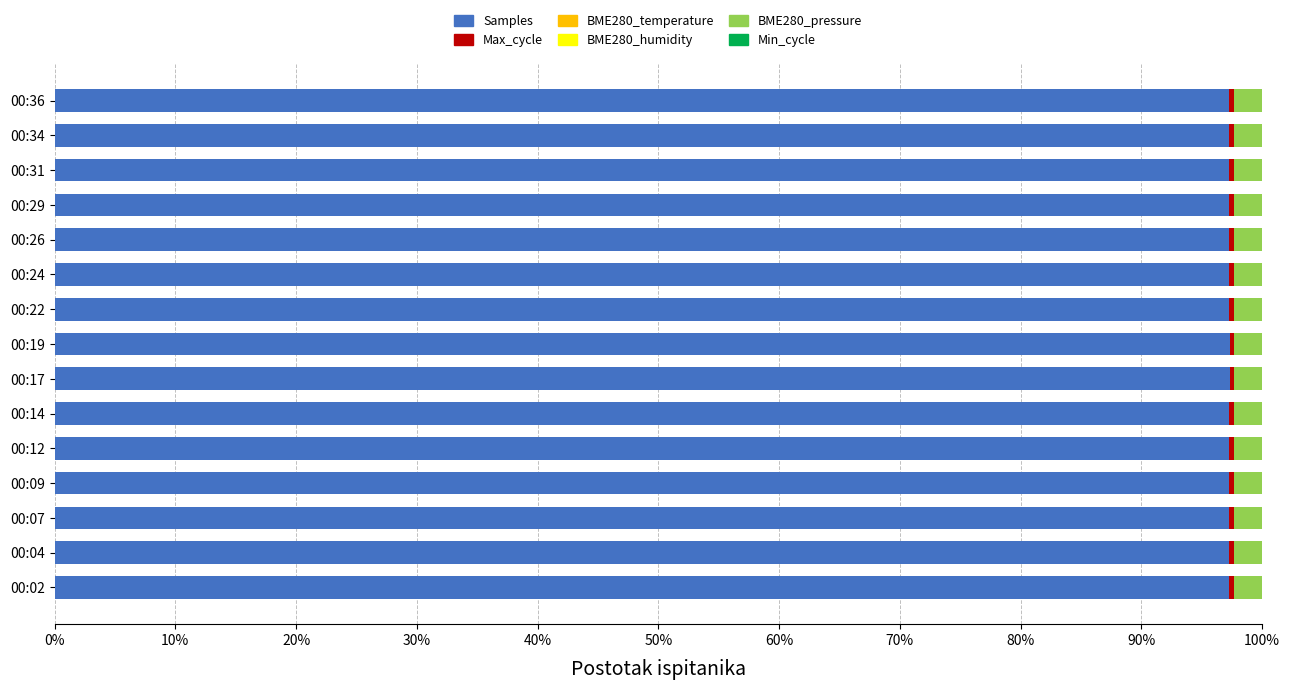

What is the maximum value for Samples?

97.3